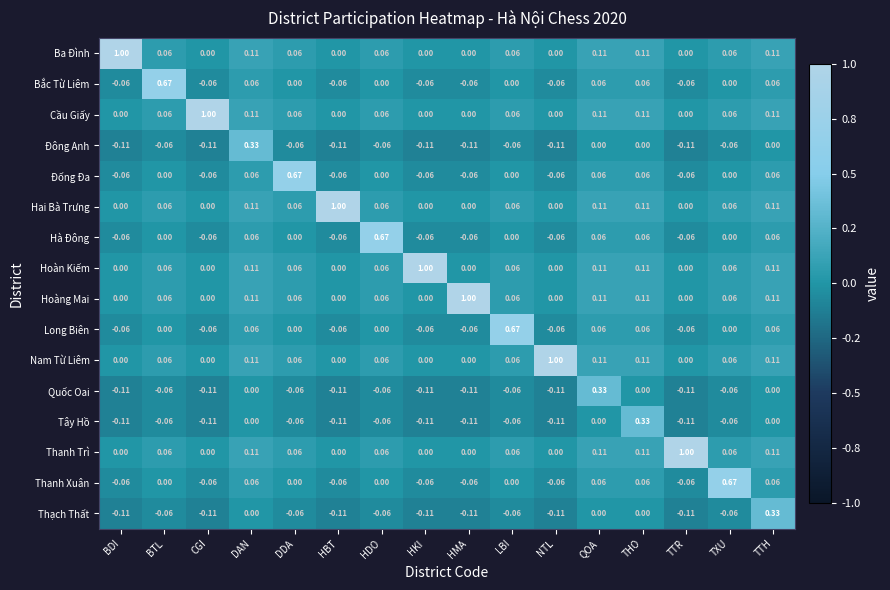

Which series changed the most between HKI and TXU?

Hoàn Kiếm